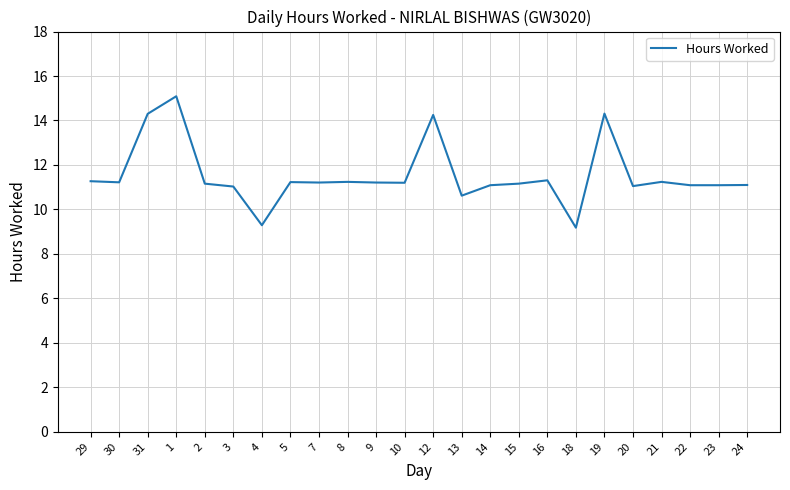

Is it true that the value at 13 is 10.6?

True